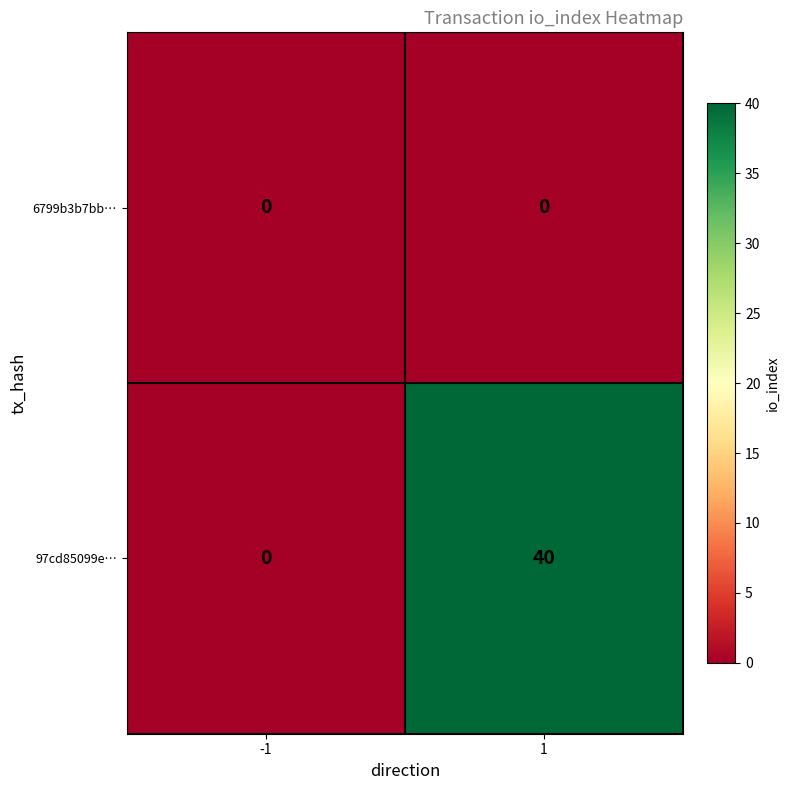

Between -1 and 1, which series saw the biggest shift?

97cd85099e…